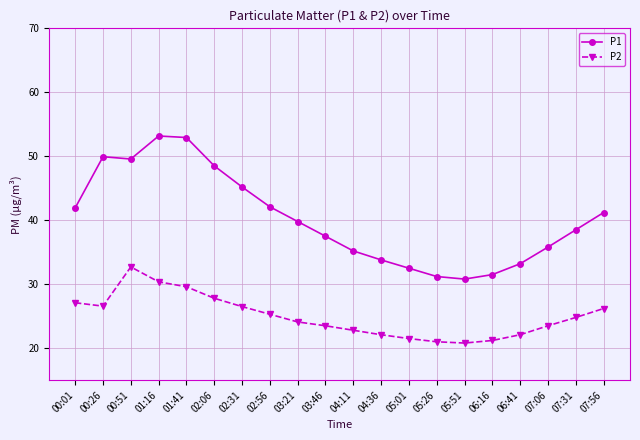

Which series has the largest range (max minus min)?

P1